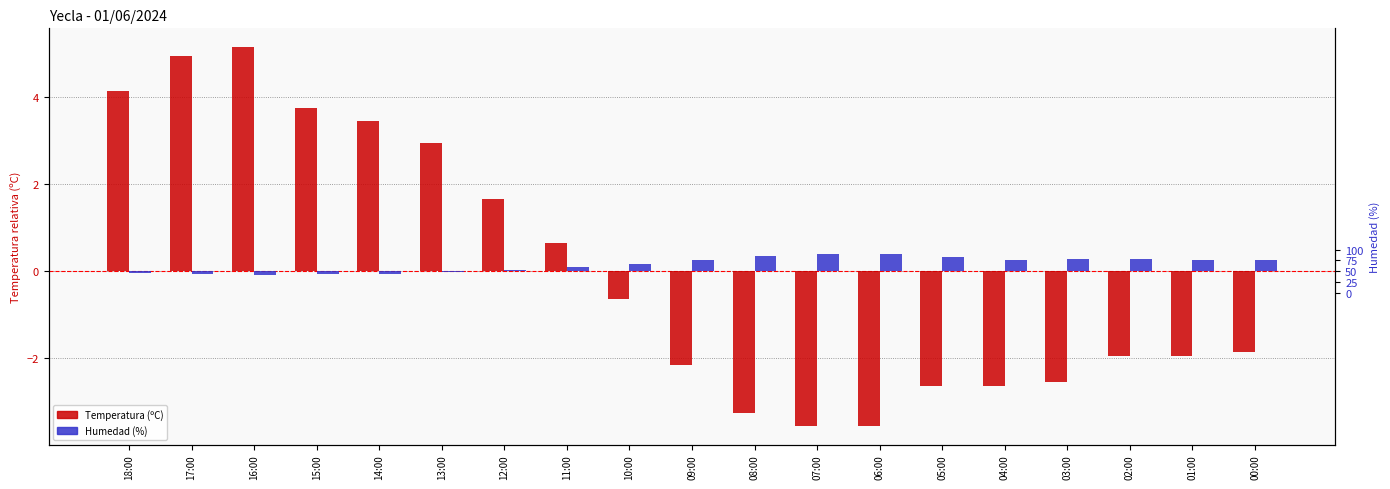

What is the sum of the Temperatura (ºC) values at 03:00 and 13:00?

0.4